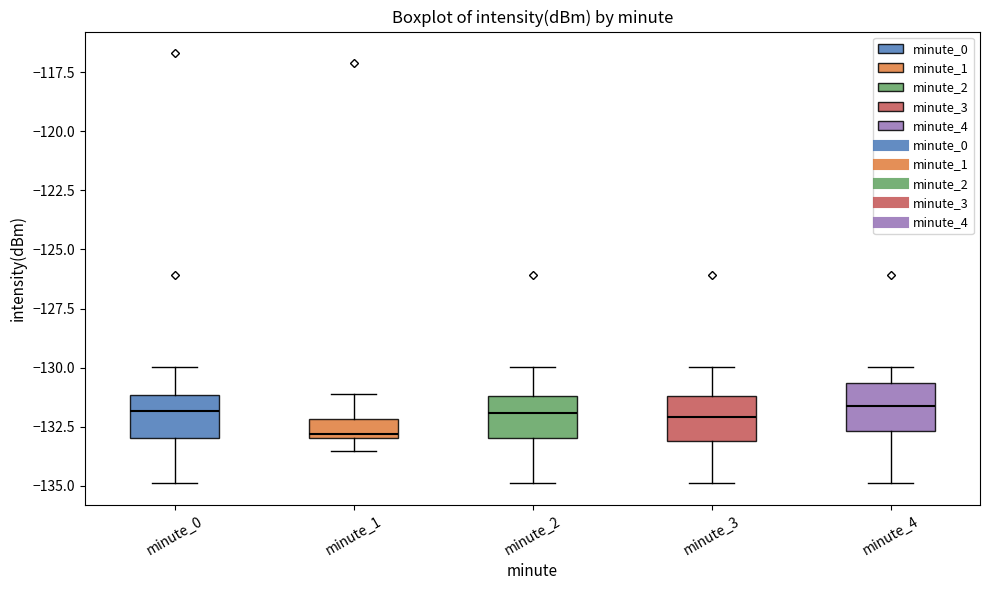

Reading left to right, read every box against the y-axis: the position of its median line, the range the box covers, and the ends of its whiskers. The values are not printed on the chart, so give them approximately, as read against the axis.

minute_0: median -132.0, box -133.0 to -131.0, whiskers -135.0 to -130.0
minute_1: median -133.0 (just above the box's lower edge), box -133.0 to -132.0, whiskers -133.5 to -131.0
minute_2: median -132.0, box -133.0 to -131.0, whiskers -135.0 to -130.0
minute_3: median -132.0, box -133.0 to -131.0, whiskers -135.0 to -130.0
minute_4: median -131.5, box -132.5 to -130.5, whiskers -135.0 to -130.0